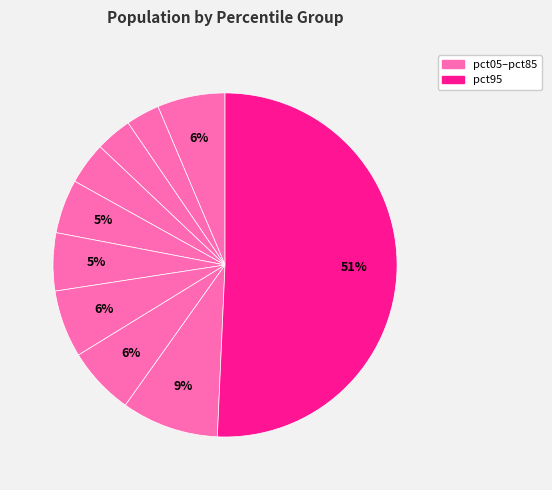

How many segments does this pie chart have?

10